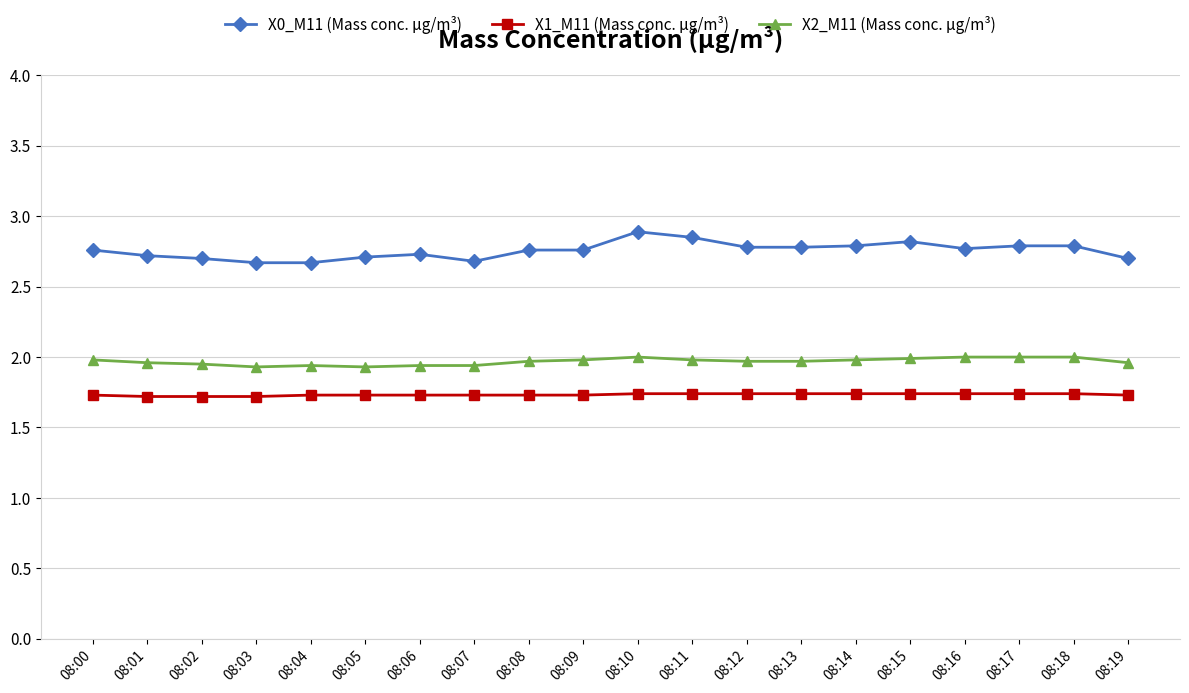

Rank the series by their maximum value, from lowest to highest.

X1_M11 (Mass conc. μg/m³), X2_M11 (Mass conc. μg/m³), X0_M11 (Mass conc. μg/m³)